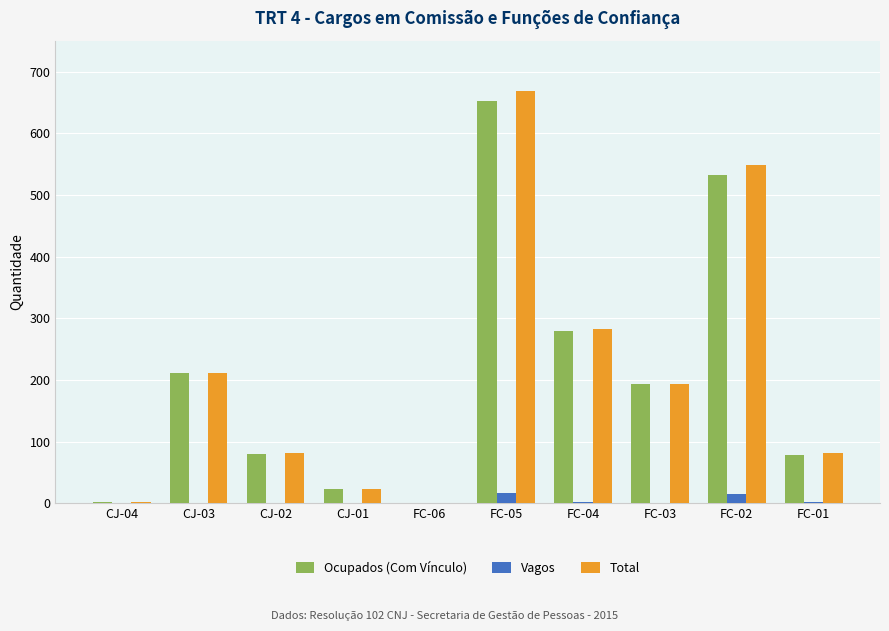

How many series are shown in this chart?

3